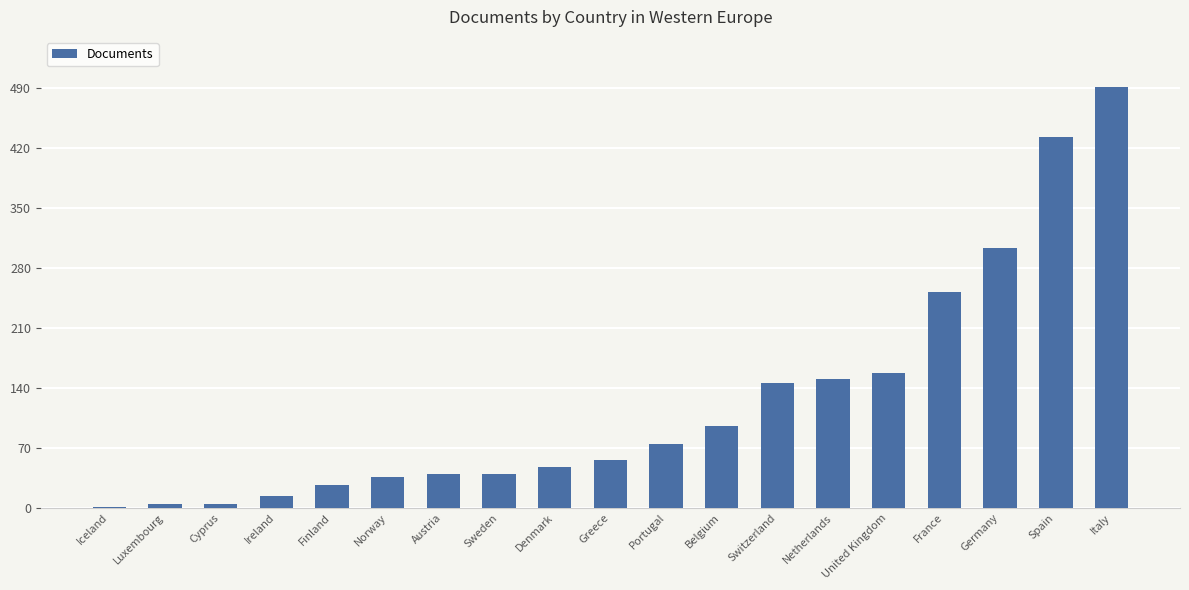

Count the number of data series in this chart.

1